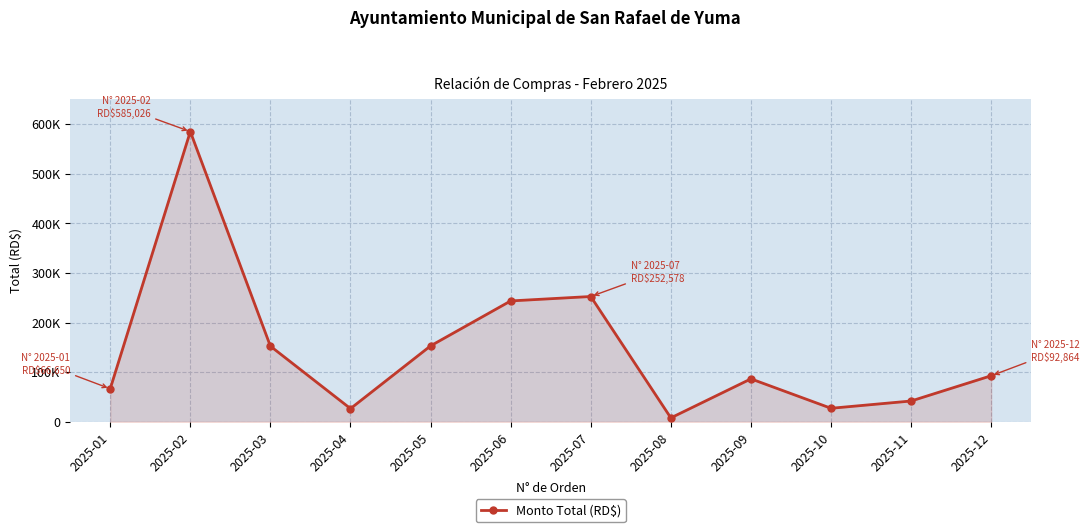

Does the chart have visible grid lines?

Yes